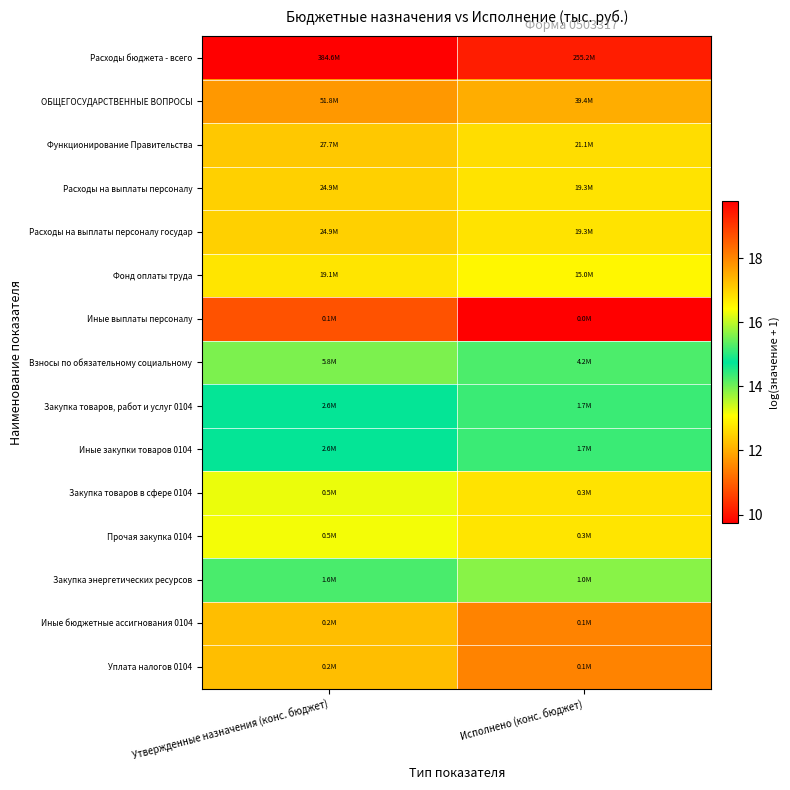

Rank the series at Утвержденные назначения (конс. бюджет) from highest to lowest value.

Расходы бюджета - всего, ОБЩЕГОСУДАРСТВЕННЫЕ ВОПРОСЫ, Функционирование Правительства, Расходы на выплаты персоналу, Расходы на выплаты персоналу государ, Фонд оплаты труда, Взносы по обязательному социальному, Закупка товаров, работ и услуг 0104, Иные закупки товаров 0104, Закупка энергетических ресурсов, Закупка товаров в сфере 0104, Прочая закупка 0104, Иные бюджетные ассигнования 0104, Уплата налогов 0104, Иные выплаты персоналу